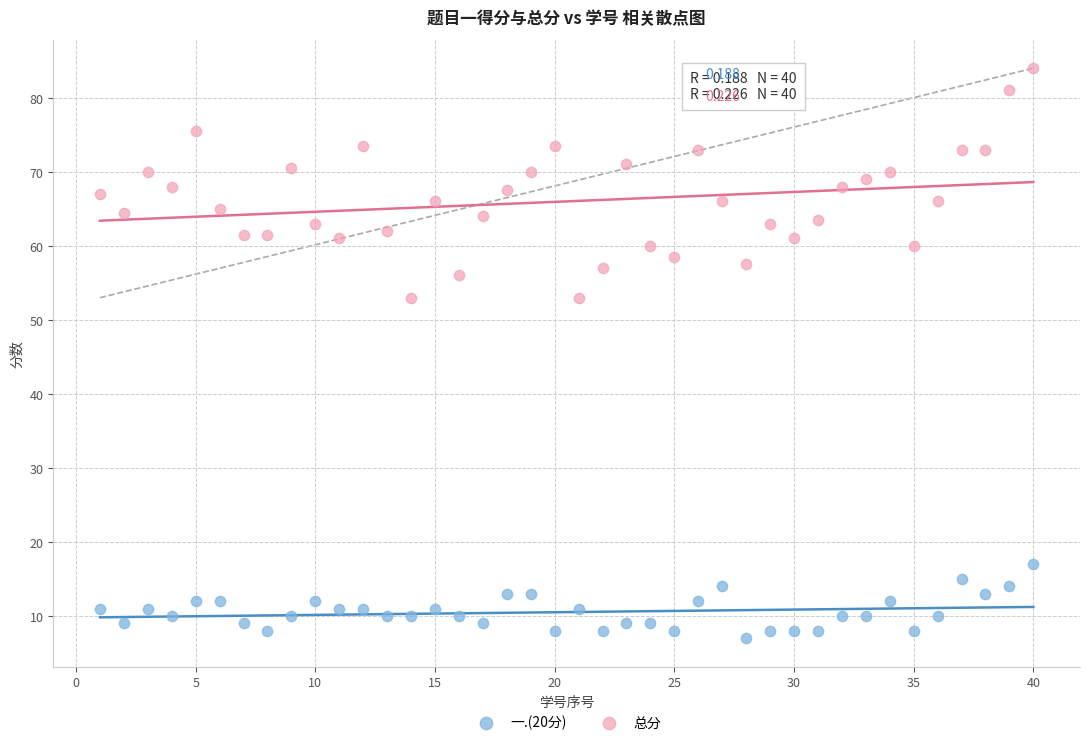

What is the X range (max minus min) for the scatter plot?

39.0